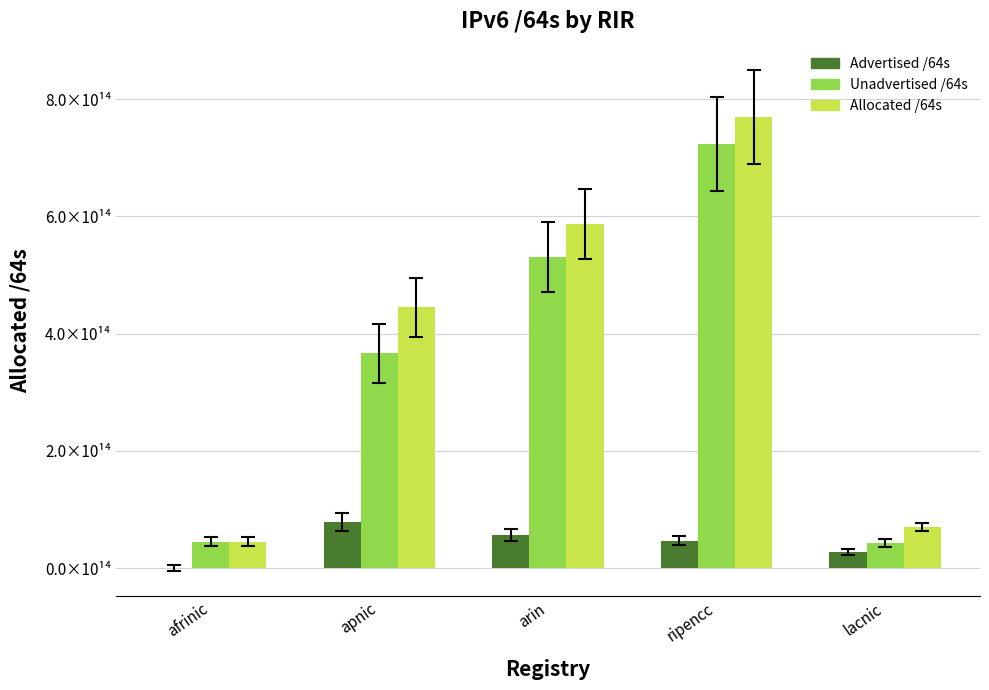

What is the difference between the second highest and second lowest values in the Advertised /64s series?

28731275149330